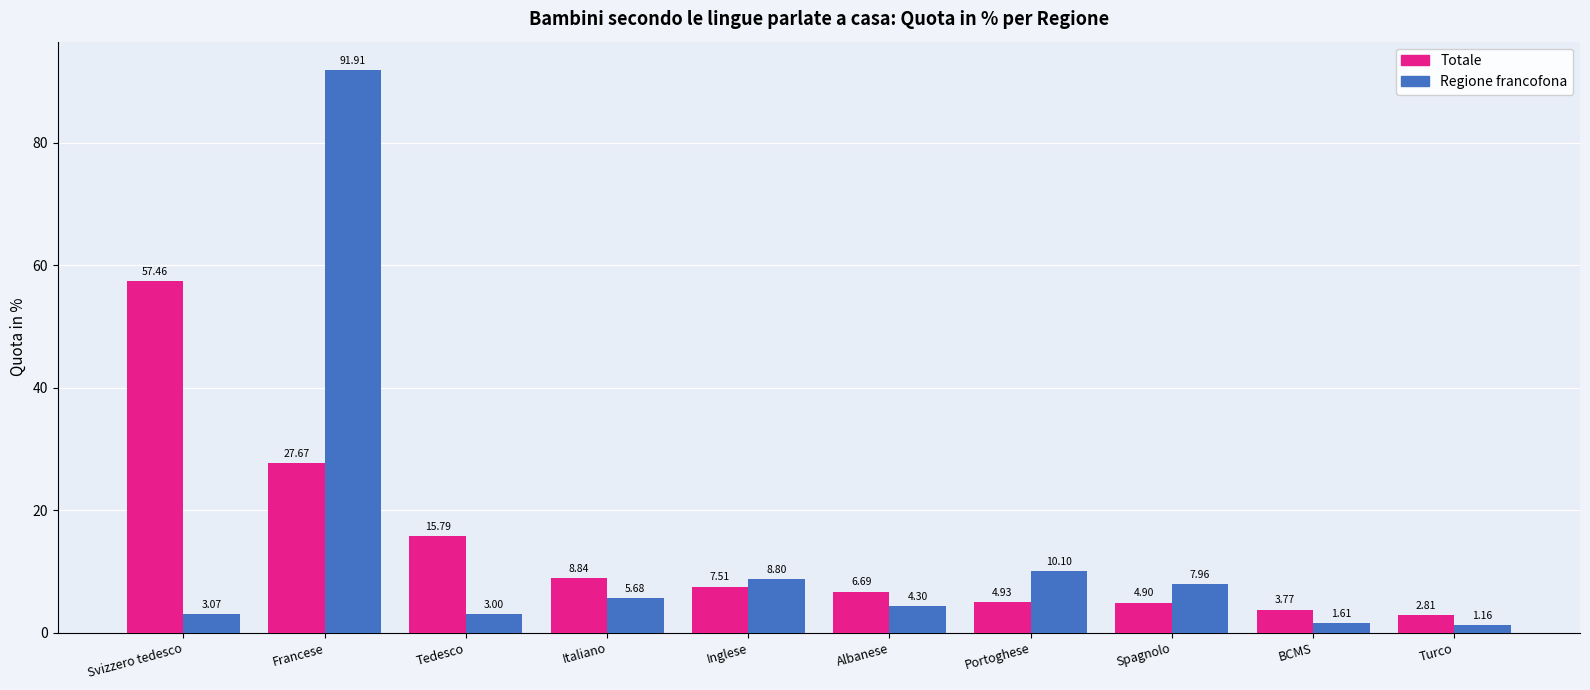

Which series has the largest range (max minus min)?

Regione francofona